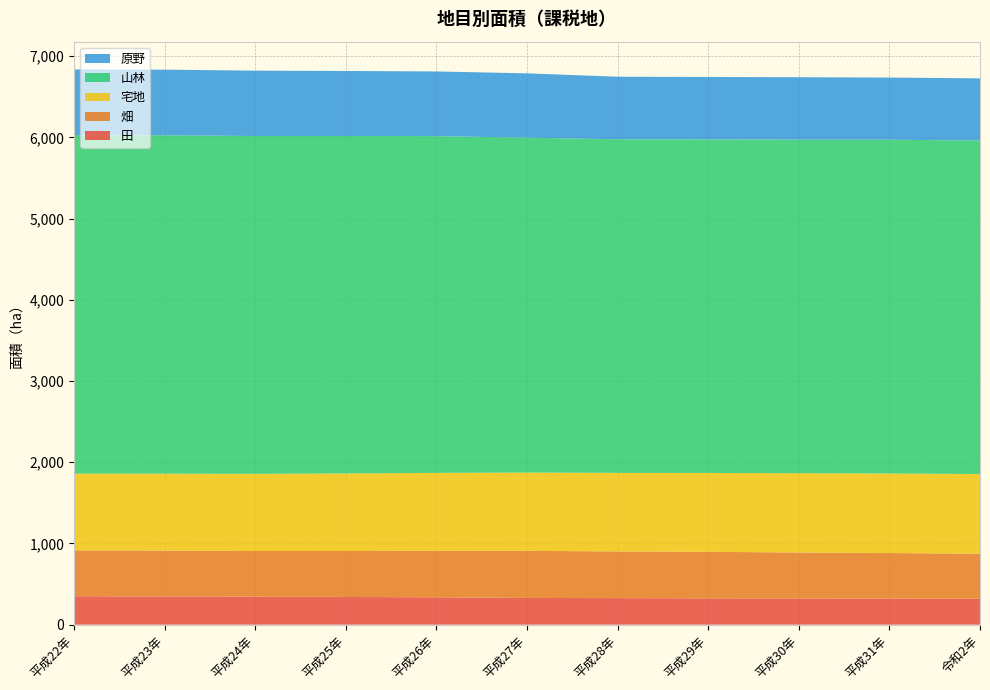

Reading right to left, what are all the values shown in this chart?

田: 令和2年=320	平成31年=322	平成30年=323	平成29年=324	平成28年=327	平成27年=329	平成26年=337	平成25年=341	平成24年=345	平成23年=348	平成22年=350
畑: 令和2年=554	平成31年=560	平成30年=566	平成29年=573	平成28年=575	平成27年=580	平成26年=573	平成25年=566	平成24年=562	平成23年=564	平成22年=565
宅地: 令和2年=981	平成31年=979	平成30年=976	平成29年=971	平成28年=967	平成27年=964	平成26年=959	平成25年=955	平成24年=950	平成23年=947	平成22年=945
山林: 令和2年=4107	平成31年=4110	平成30年=4107	平成29年=4108	平成28年=4108	平成27年=4124	平成26年=4147	平成25年=4155	平成24年=4160	平成23年=4167	平成22年=4169
原野: 令和2年=765	平成31年=766	平成30年=769	平成29年=768	平成28年=770	平成27年=792	平成26年=796	平成25年=801	平成24年=805	平成23年=808	平成22年=808